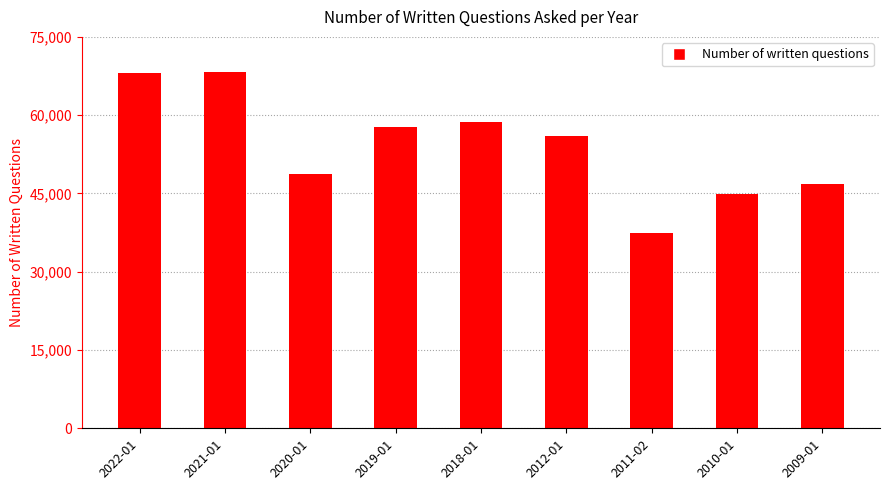

The chart shows a value of 58727 at 2018-01. True or false?

True